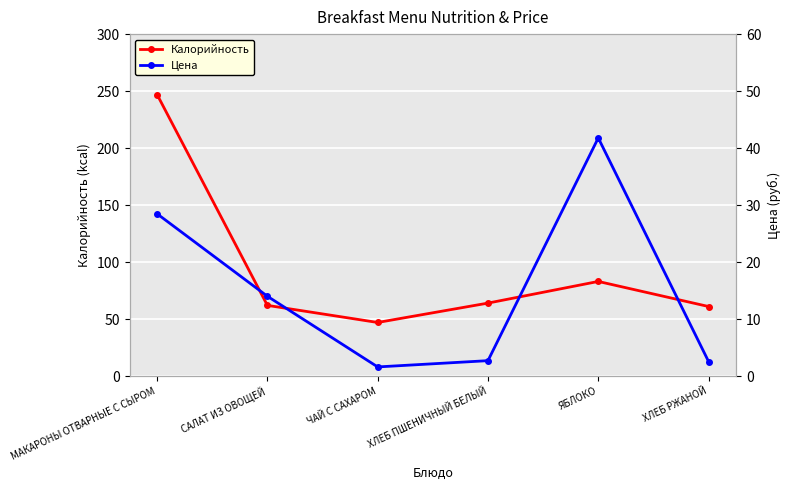

How many values in the Калорийность series exceed 64?

2